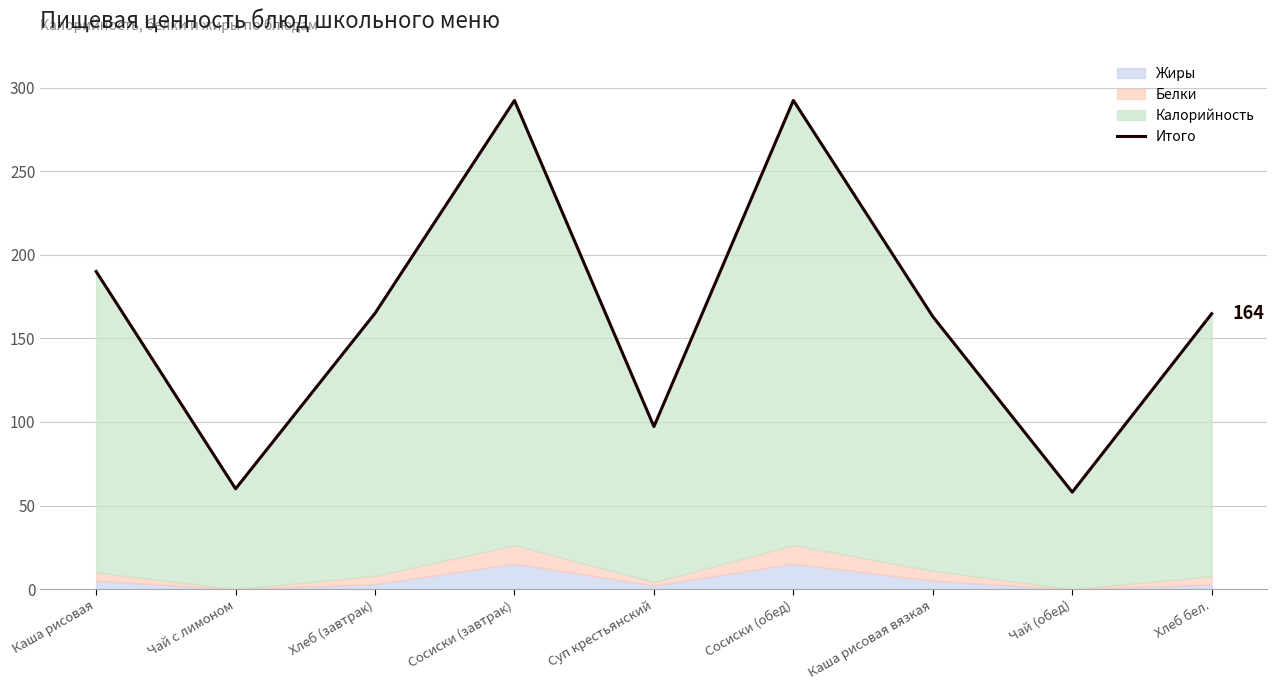

Which has a higher value, Чай с лимоном or Хлеб бел.?

Хлеб бел.